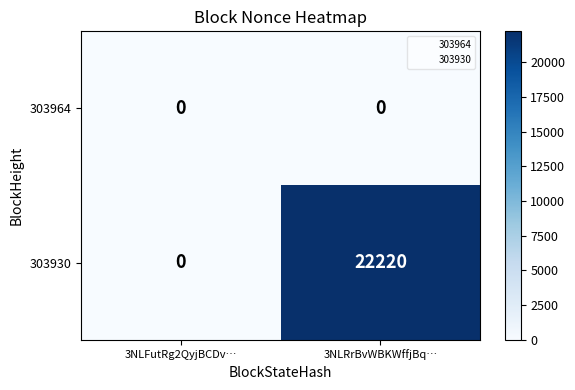

Where is 303930 nearest to the value 11110?

3NLFutRg2QyjBCDv…